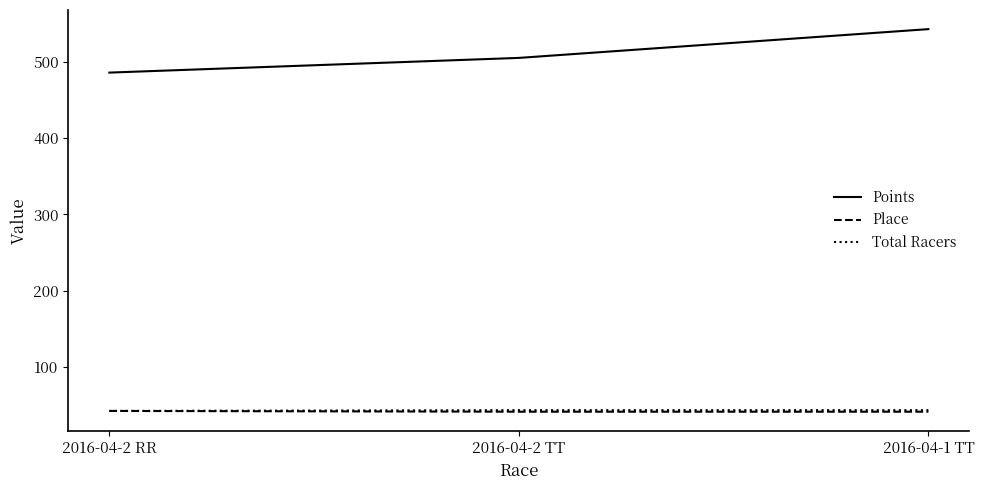

Which series has the widest spread of values?

Points